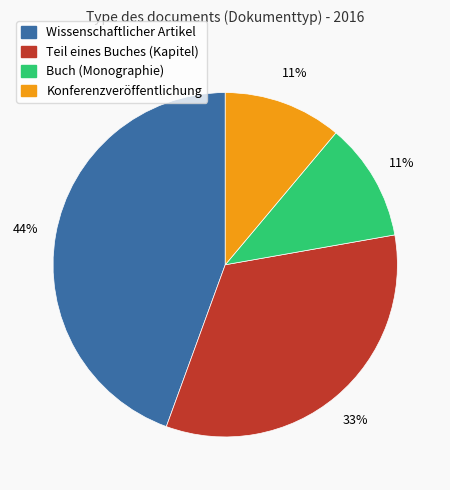

Which slice is the largest?

Wissenschaftlicher Artikel